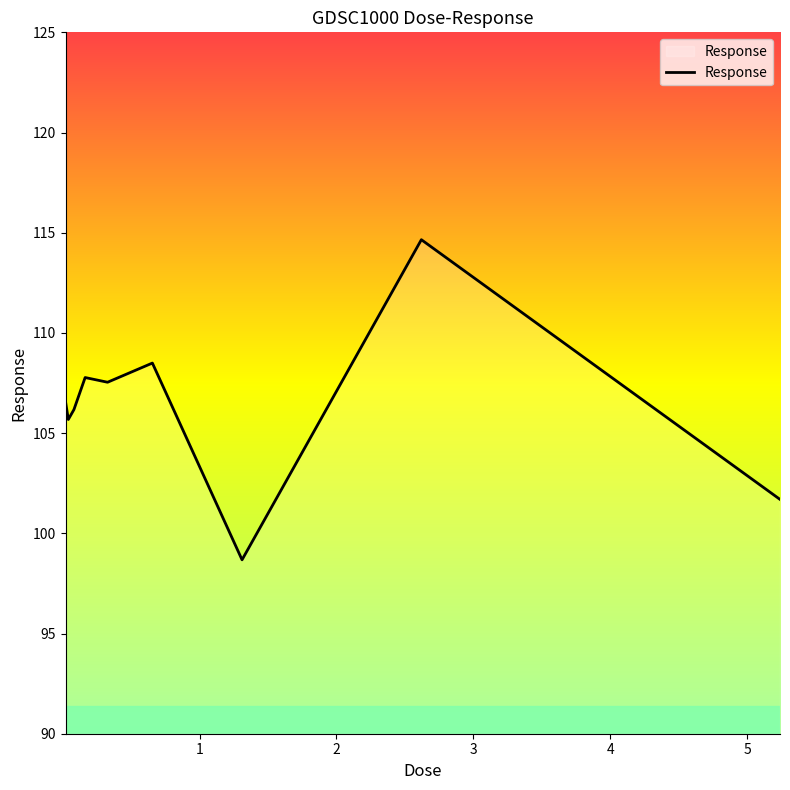

What is the maximum value shown in the chart?

114.7